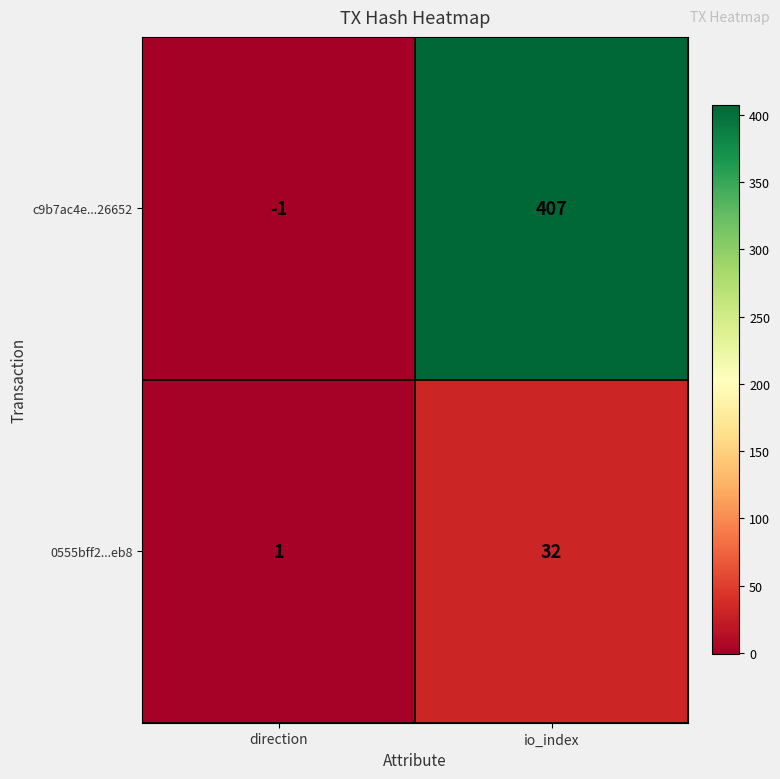

What is the sum of all c9b7ac4e...26652 values?

406